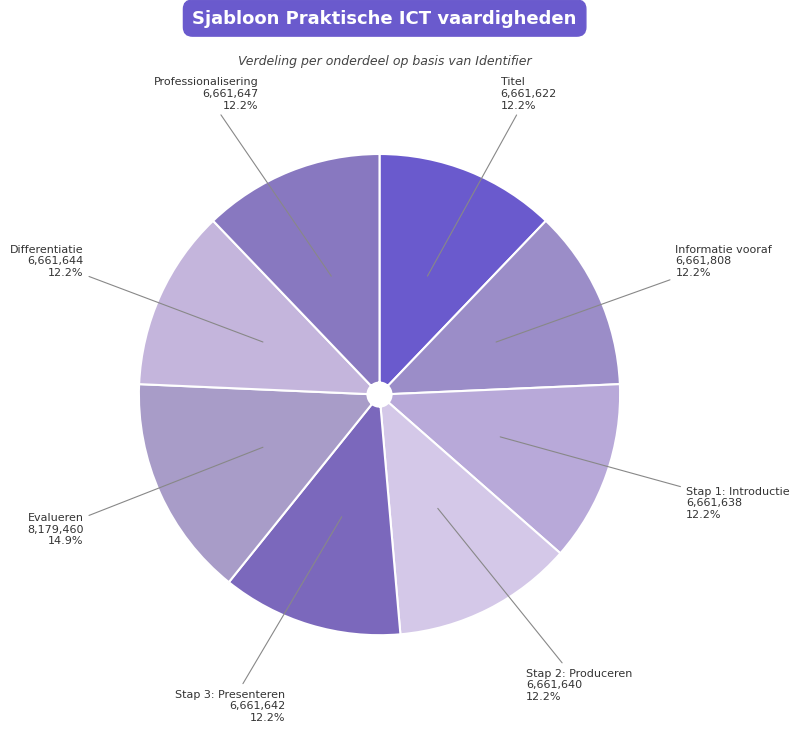

Approximately how many times larger is the value at Professionalisering compared to Differentiatie?

1.0